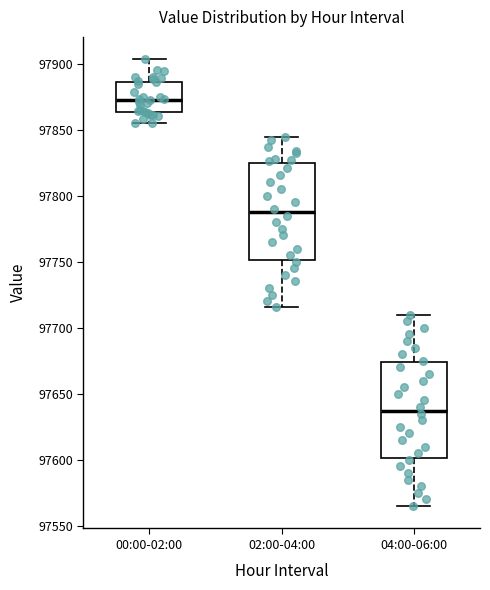

Reading left to right, read every box against the y-axis: the position of its median line, the range the box covers, and the ends of its whiskers. The values are not printed on the chart, so give them approximately, as read against the axis.

00:00-02:00: median 97875, box 97865 to 97885, whiskers 97855 to 97905
02:00-04:00: median 97790, box 97750 to 97825, whiskers 97715 to 97845
04:00-06:00: median 97640, box 97600 to 97675, whiskers 97565 to 97710